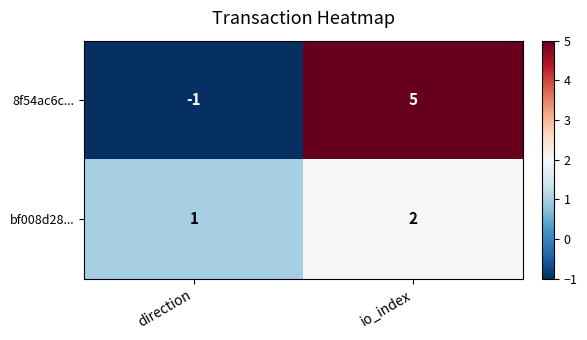

What is the sum of all 8f54ac6c... values?

4